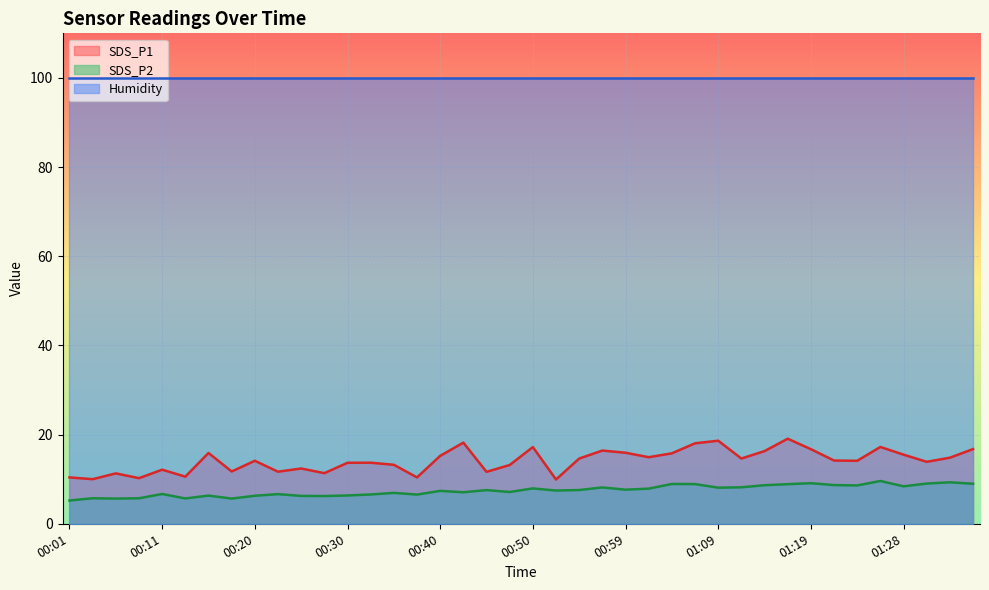

At 00:11, list the series in order from largest to smallest.

Humidity, SDS_P1, SDS_P2